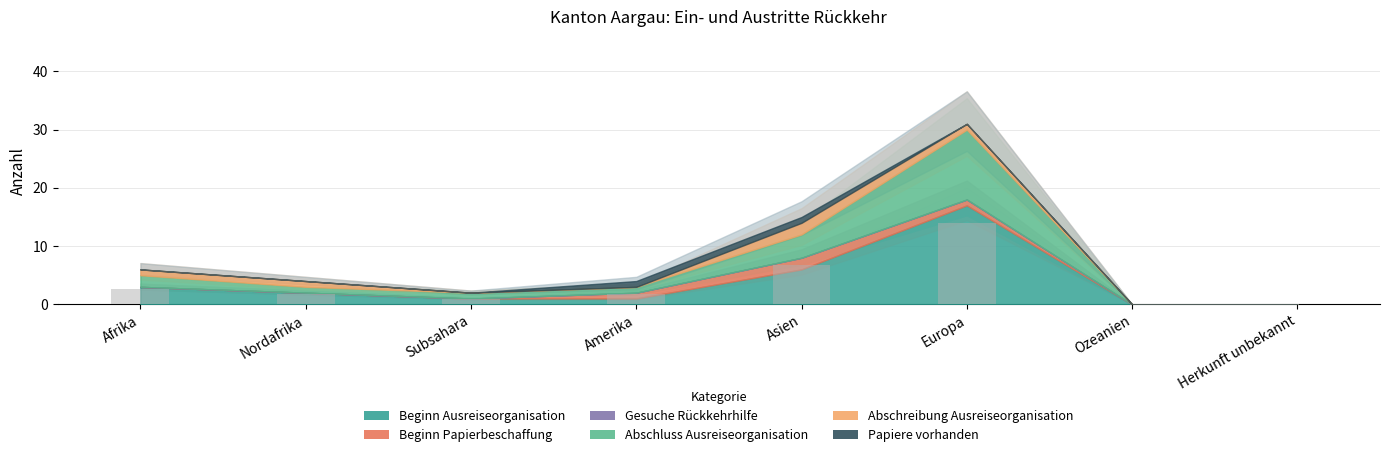

At which label is the value closest to 6?

Asien